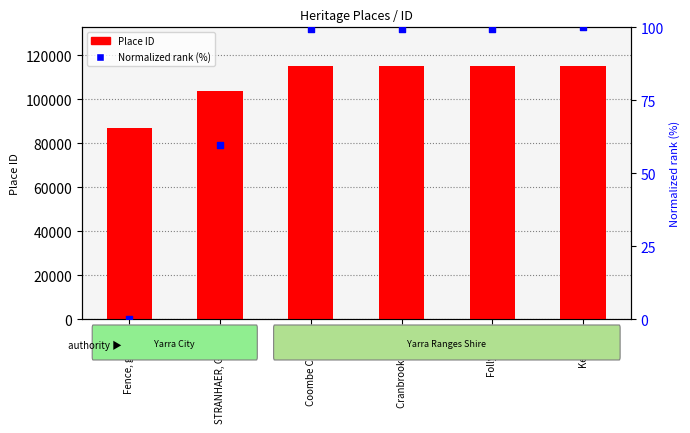

Which series reaches the maximum Y coordinate?

Place ID